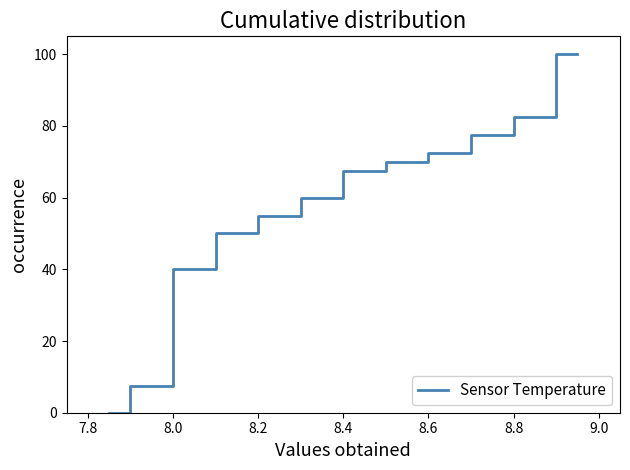

How many series are shown in this chart?

1